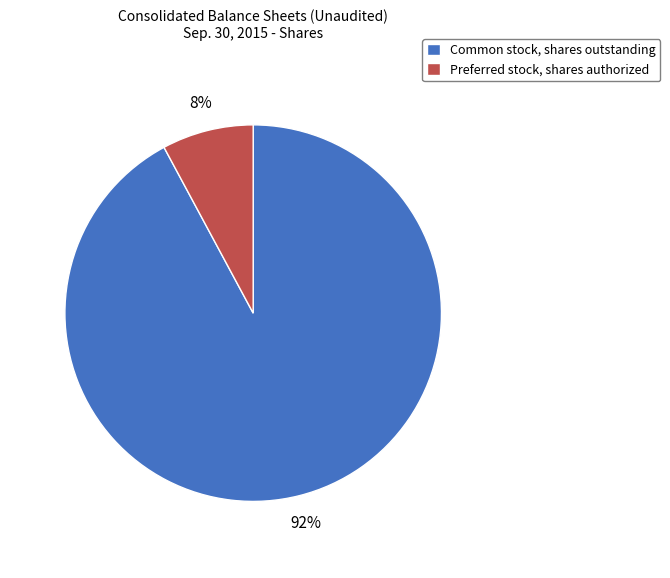

Do Preferred stock, shares authorized and Common stock, shares outstanding together represent more than half of the pie?

Yes